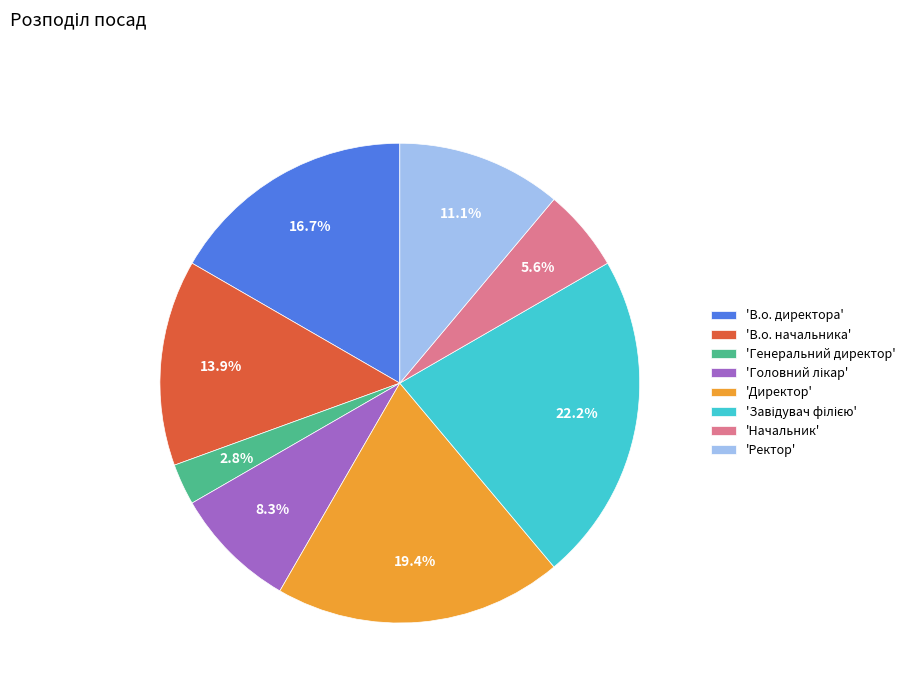

Which slice is the smallest?

'Генеральний директор'